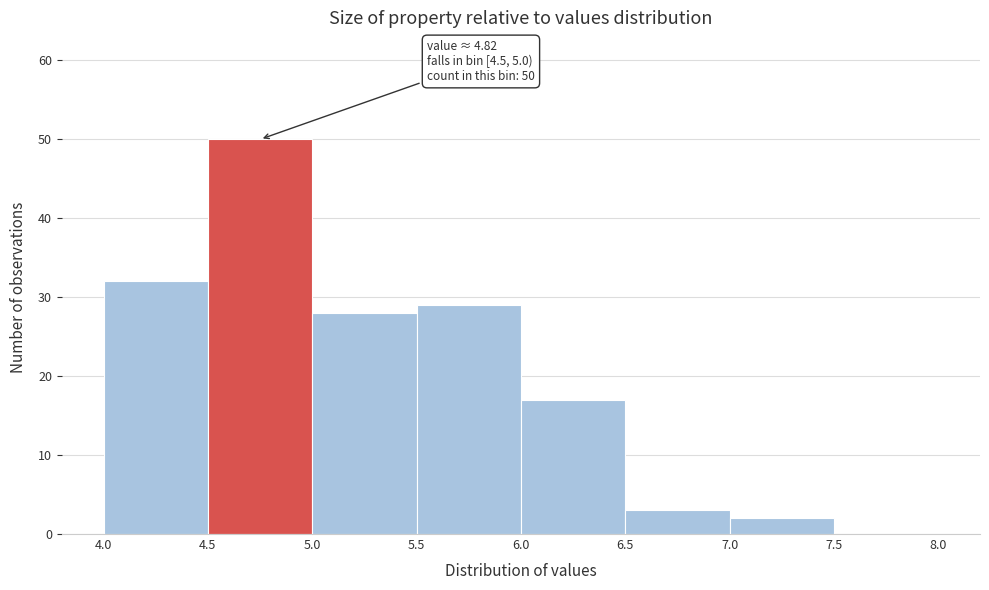

Over which range of the x-axis is the bar tallest?

4.5 to 5.0